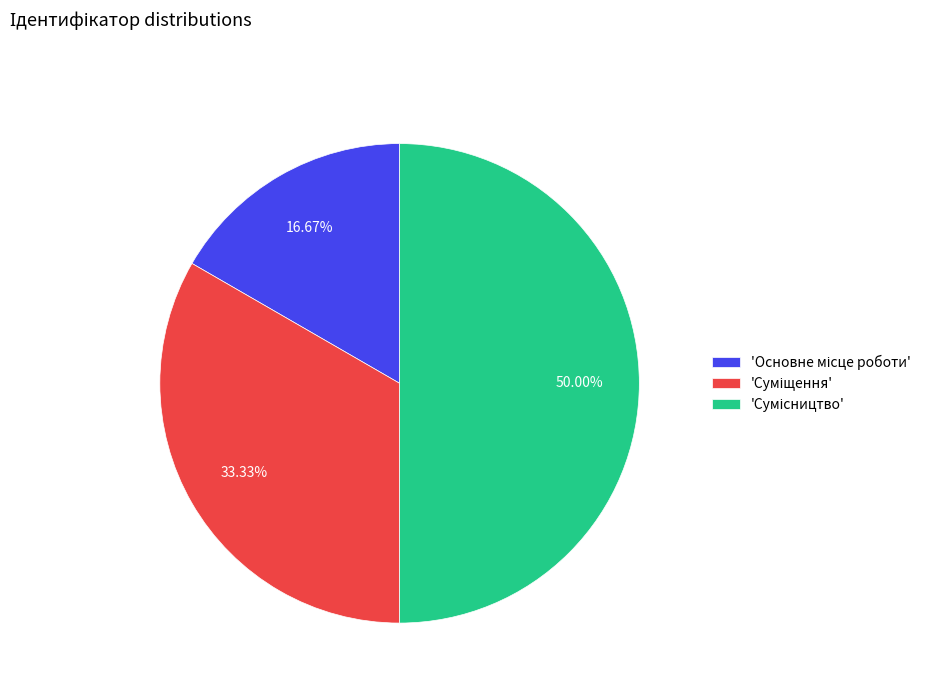

Which slice is the largest?

Сумісництво